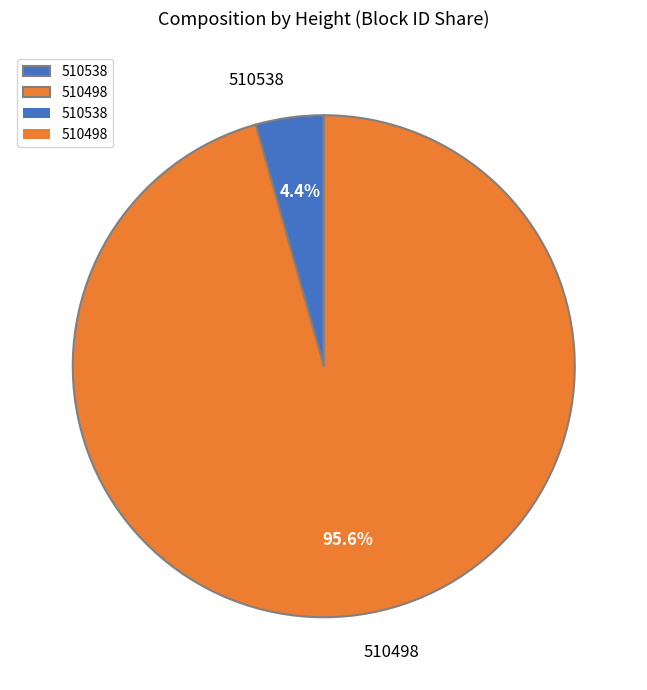

True or false: 510538 accounts for 16% of the total.

False